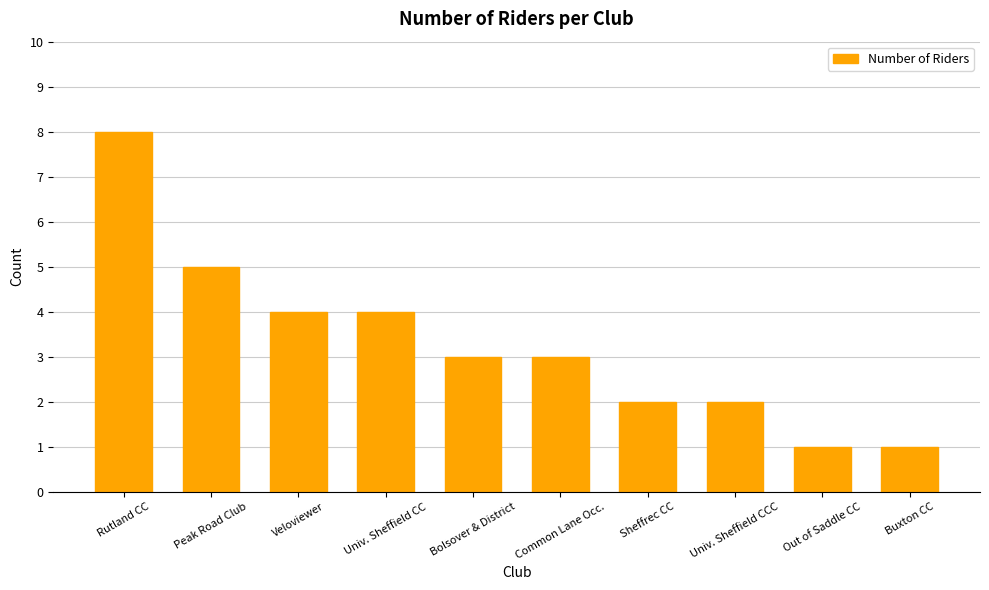

How many series are shown in this chart?

1